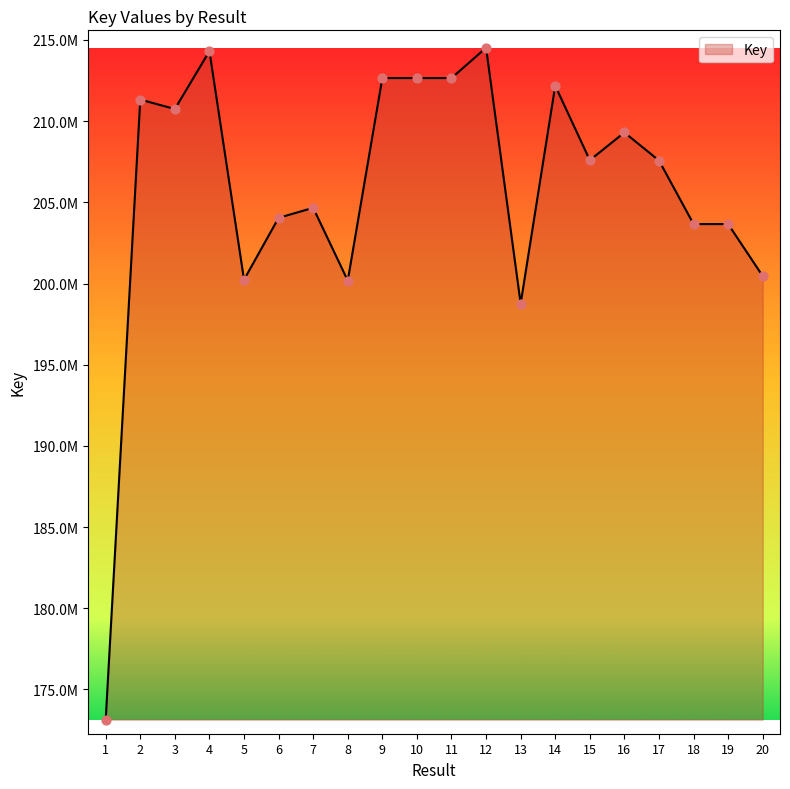

What is the change in value from 3 to 9?

+1905505